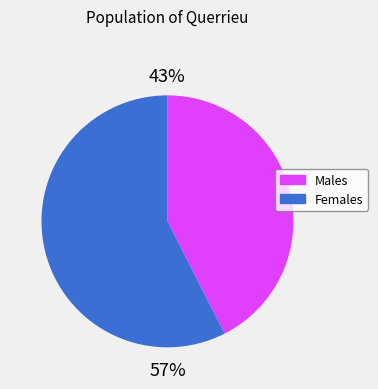

Is there any slice that represents more than half of the pie?

Yes